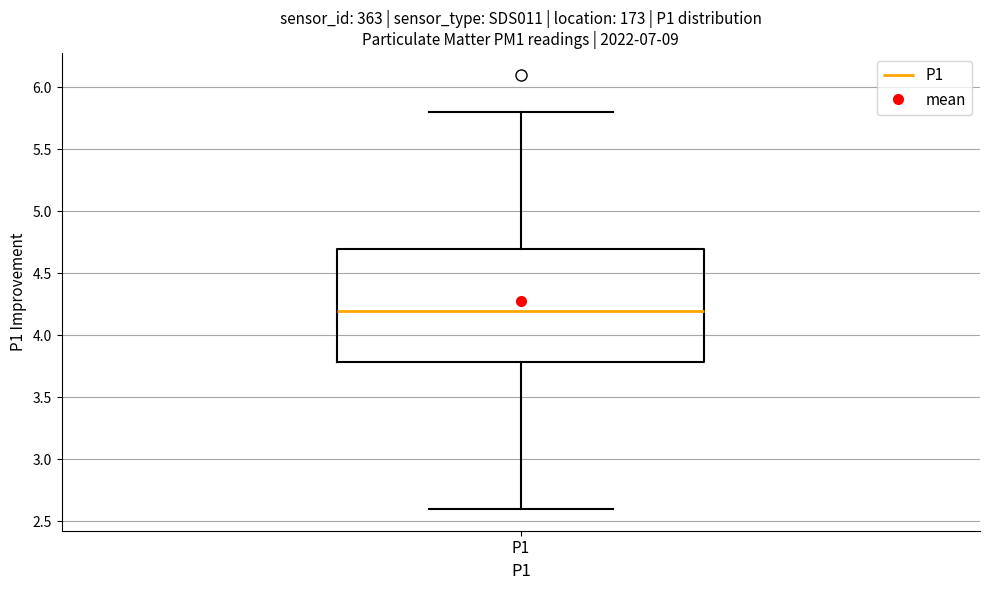

Read this box plot against the y-axis: the position of the median line, the range covered by the box, and the ends of both whiskers. The values are not printed on the chart, so give them approximately, as read against the axis.

median 4.2, box 3.8 to 4.7, whiskers 2.6 to 5.8